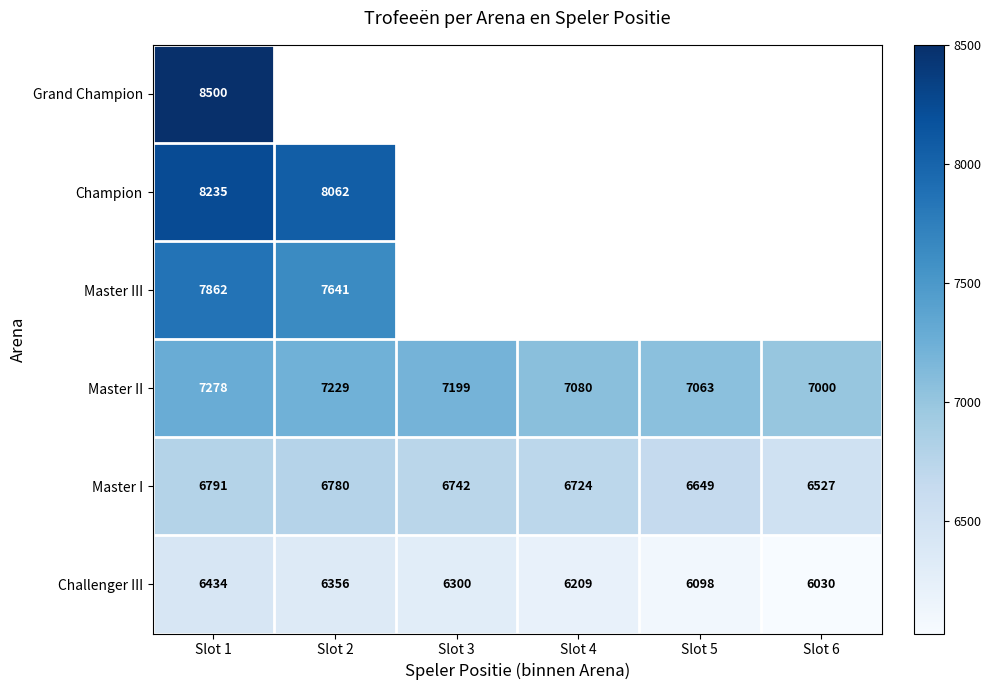

Rank the series at Slot 1 from lowest to highest value.

Challenger III, Master I, Master II, Master III, Champion, Grand Champion